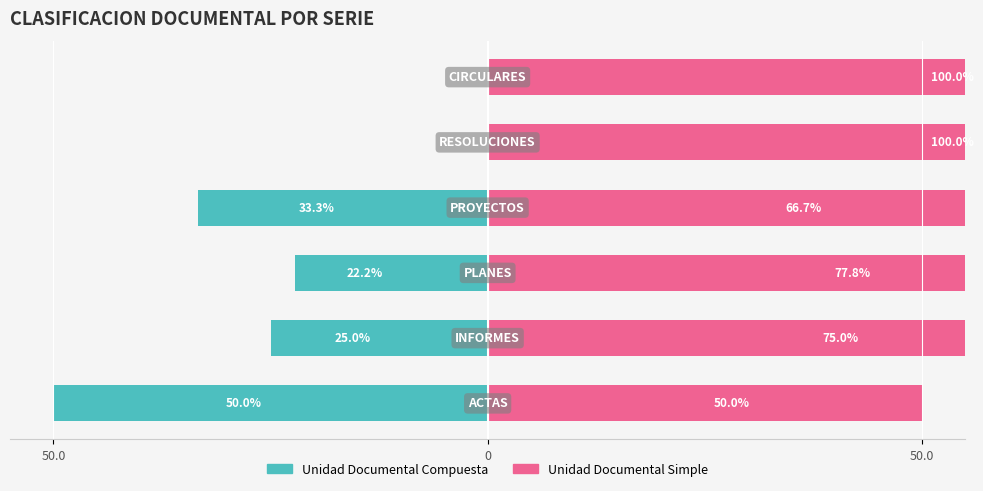

What is the difference between the second highest and second lowest values in the Unidad Documental Simple series?

33.3